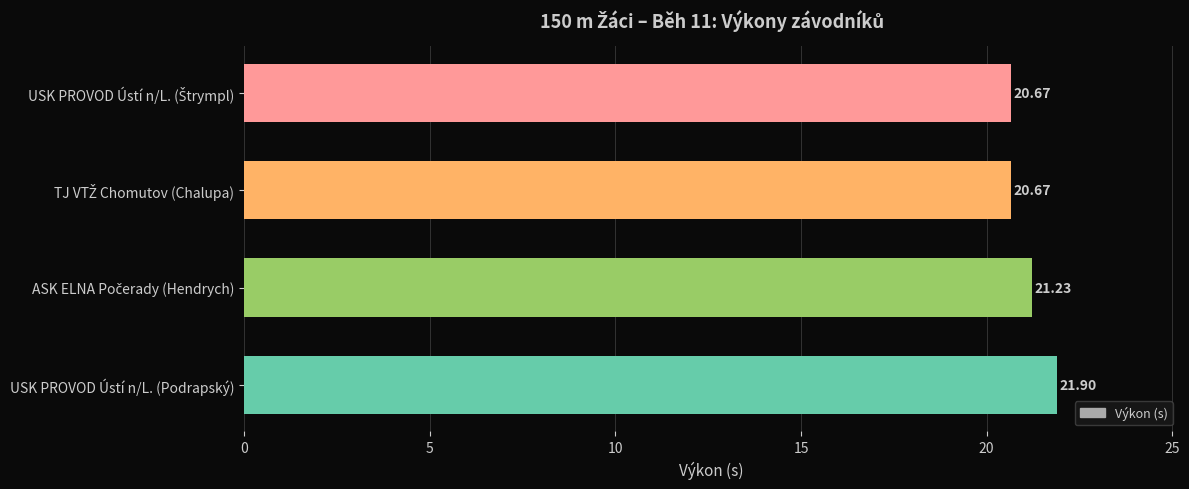

Count the number of categories in the chart.

4